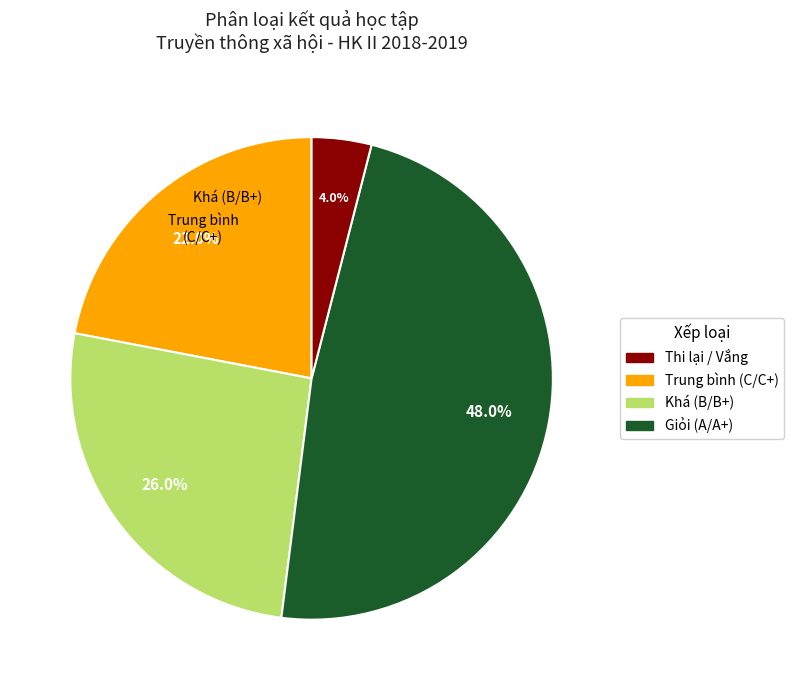

Does any single category account for the majority?

No